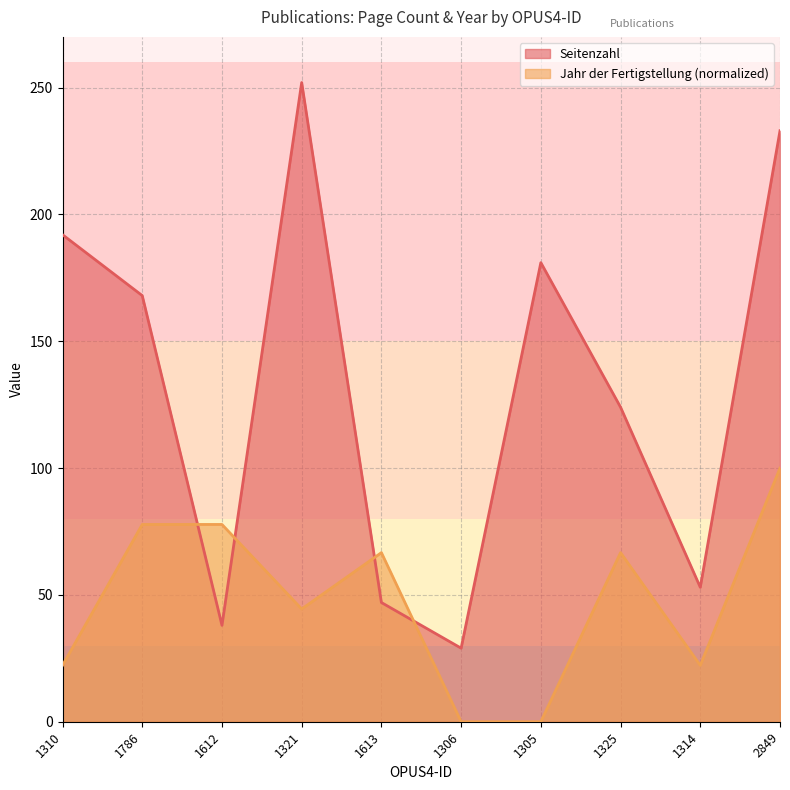

List the series in order of their peak value, lowest first.

Jahr der Fertigstellung (normalized), Seitenzahl